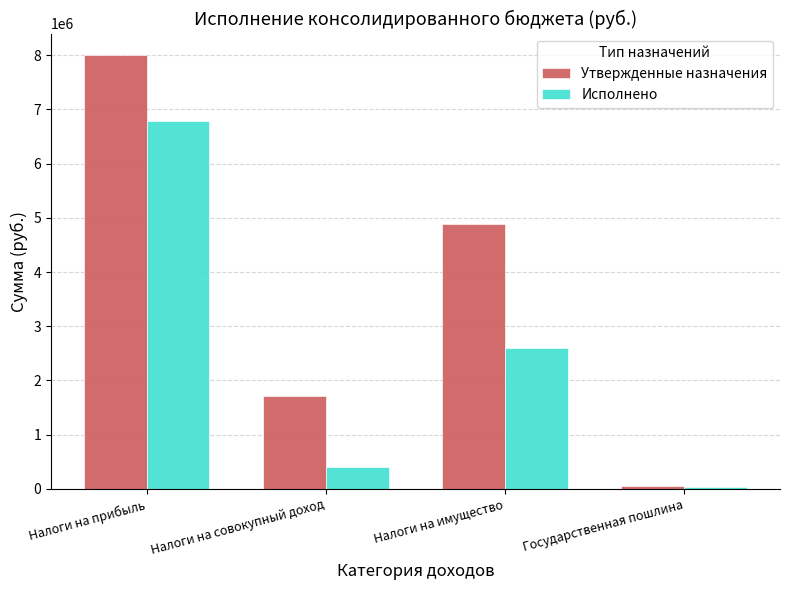

At Налоги на имущество, list the series in order from largest to smallest.

Утвержденные назначения, Исполнено